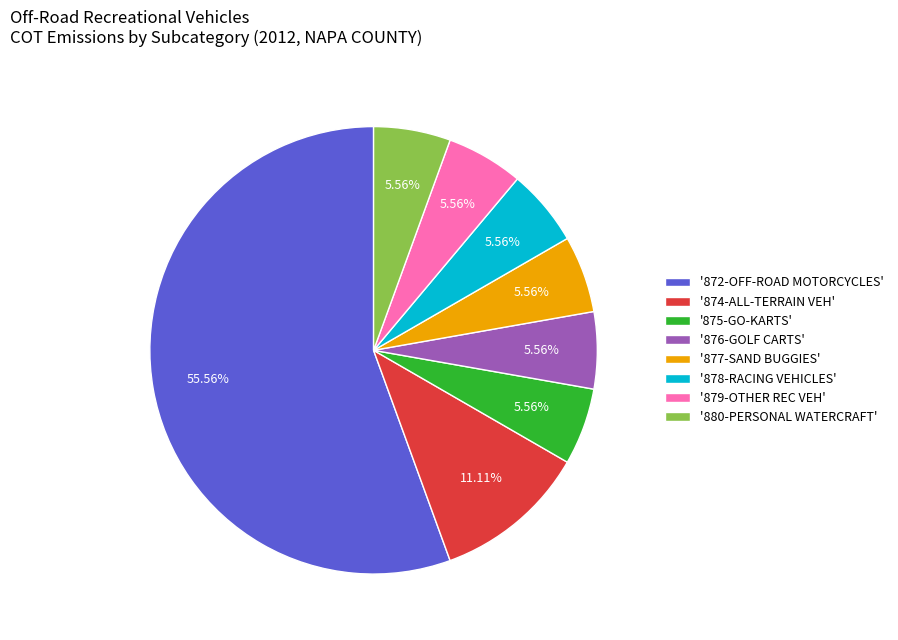

Which category has the biggest portion of the pie?

'872-OFF-ROAD MOTORCYCLES'